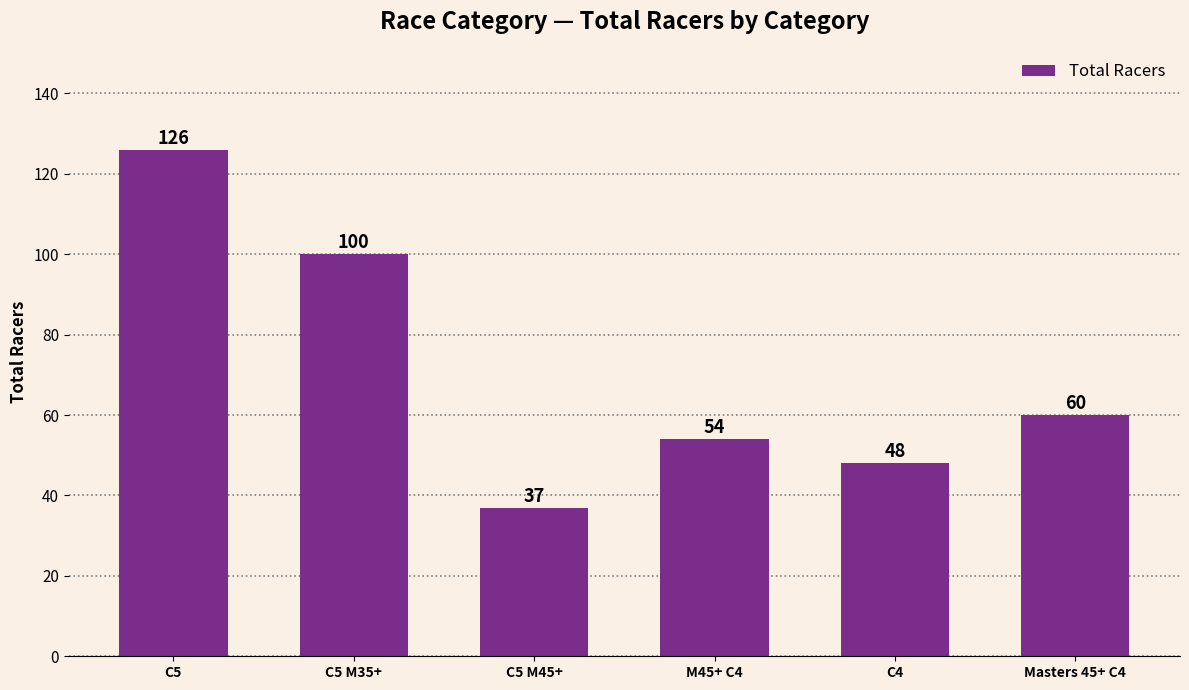

Between Masters 45+ C4 and M45+ C4, which is larger?

Masters 45+ C4